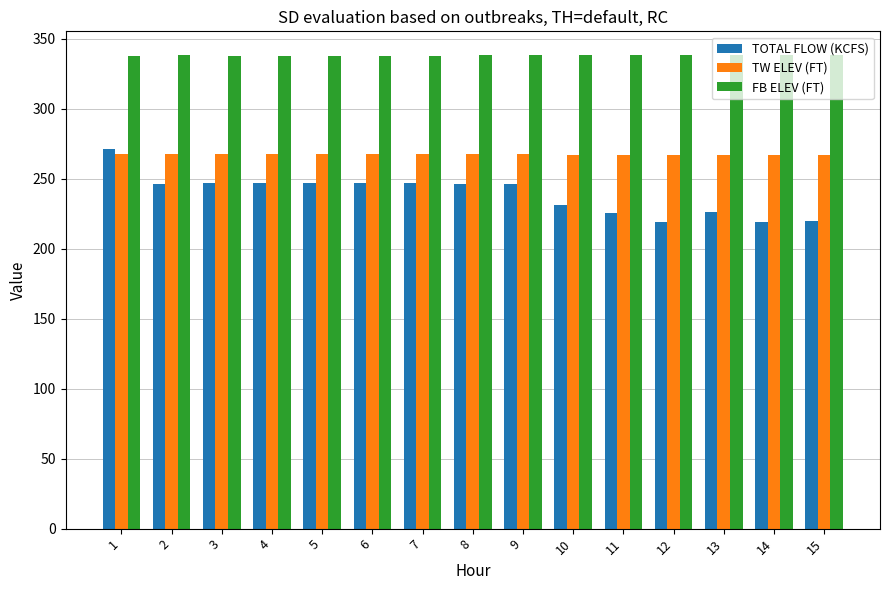

Which series has the widest spread of values?

TOTAL FLOW (KCFS)